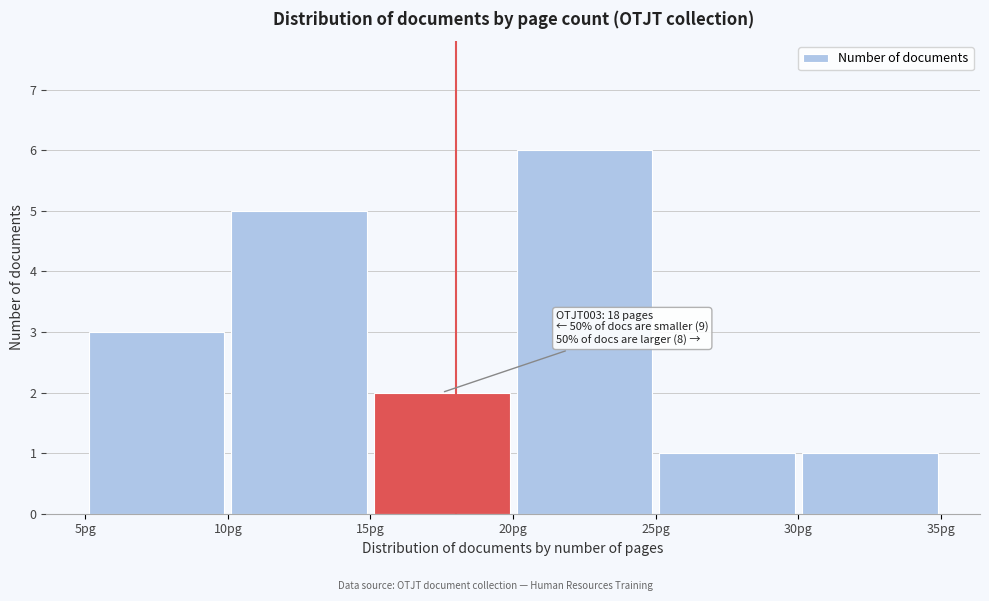

Which range on the x-axis has the tallest bar?

20 to 25